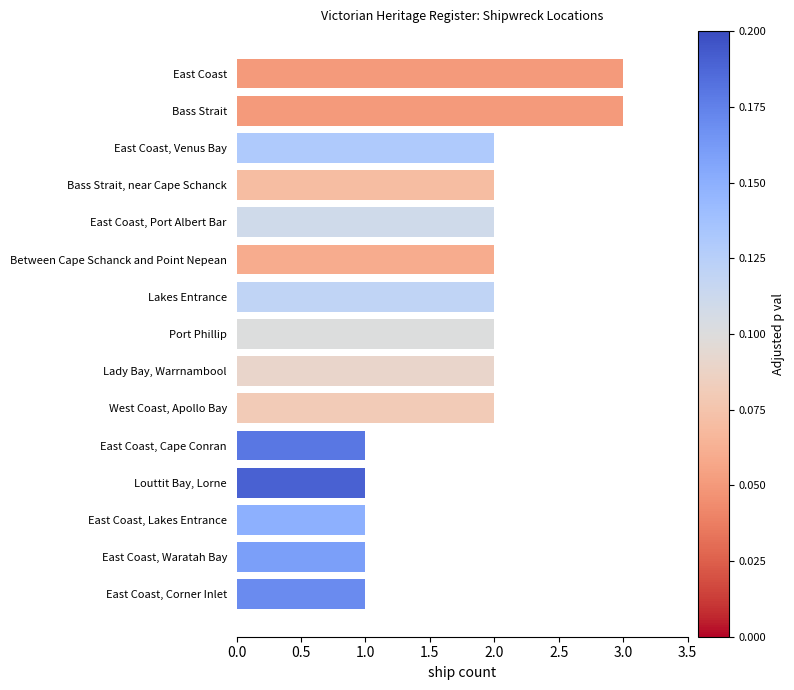

Reading bottom to top, list all the values displayed in this chart.

1	1	1	1	1	2	2	2	2	2	2	2	2	3	3